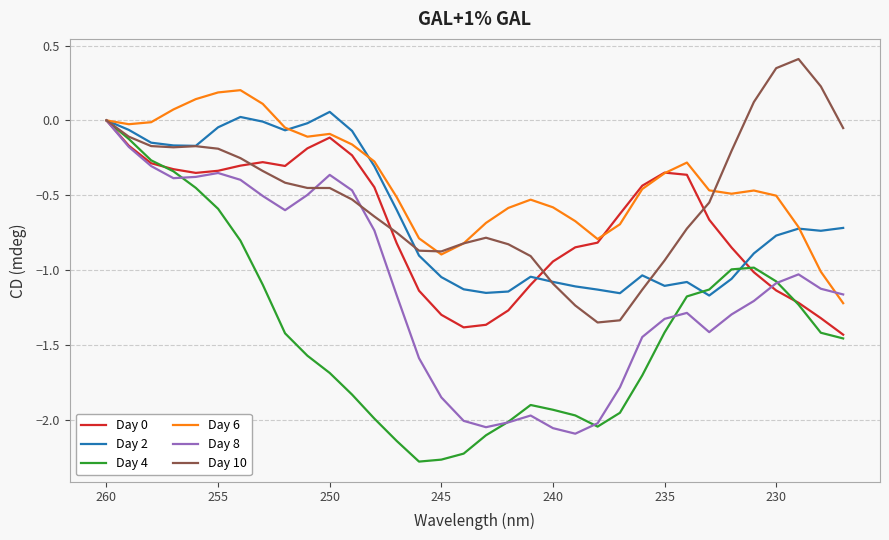

What is the highest value of the Day 2 series?

0.1